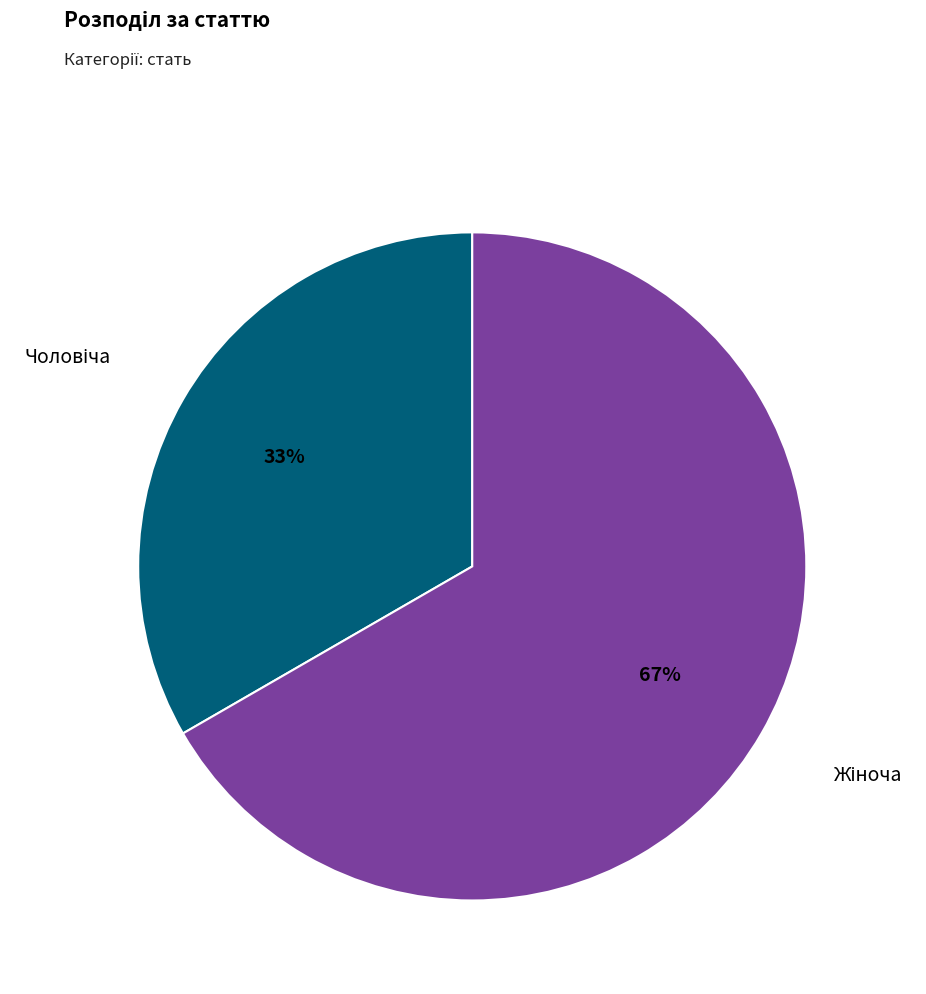

To the nearest percent, what is the average slice percentage?

50%